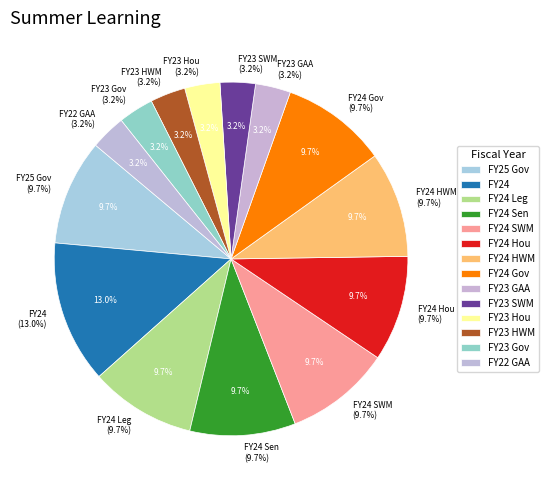

Count the number of slices in the pie.

14